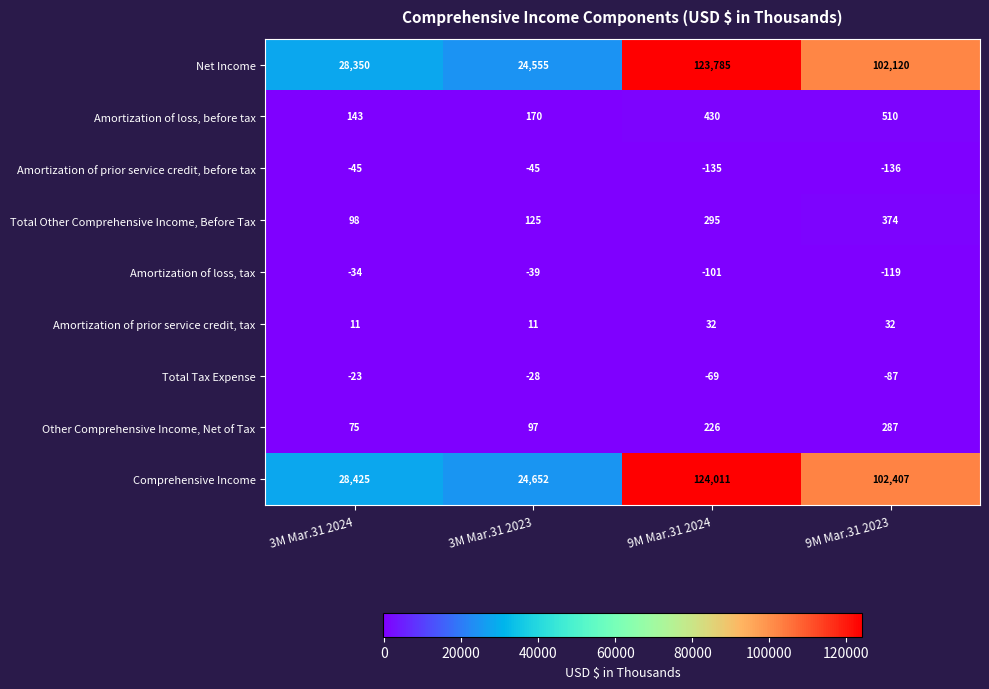

What is the greatest value displayed?

124011